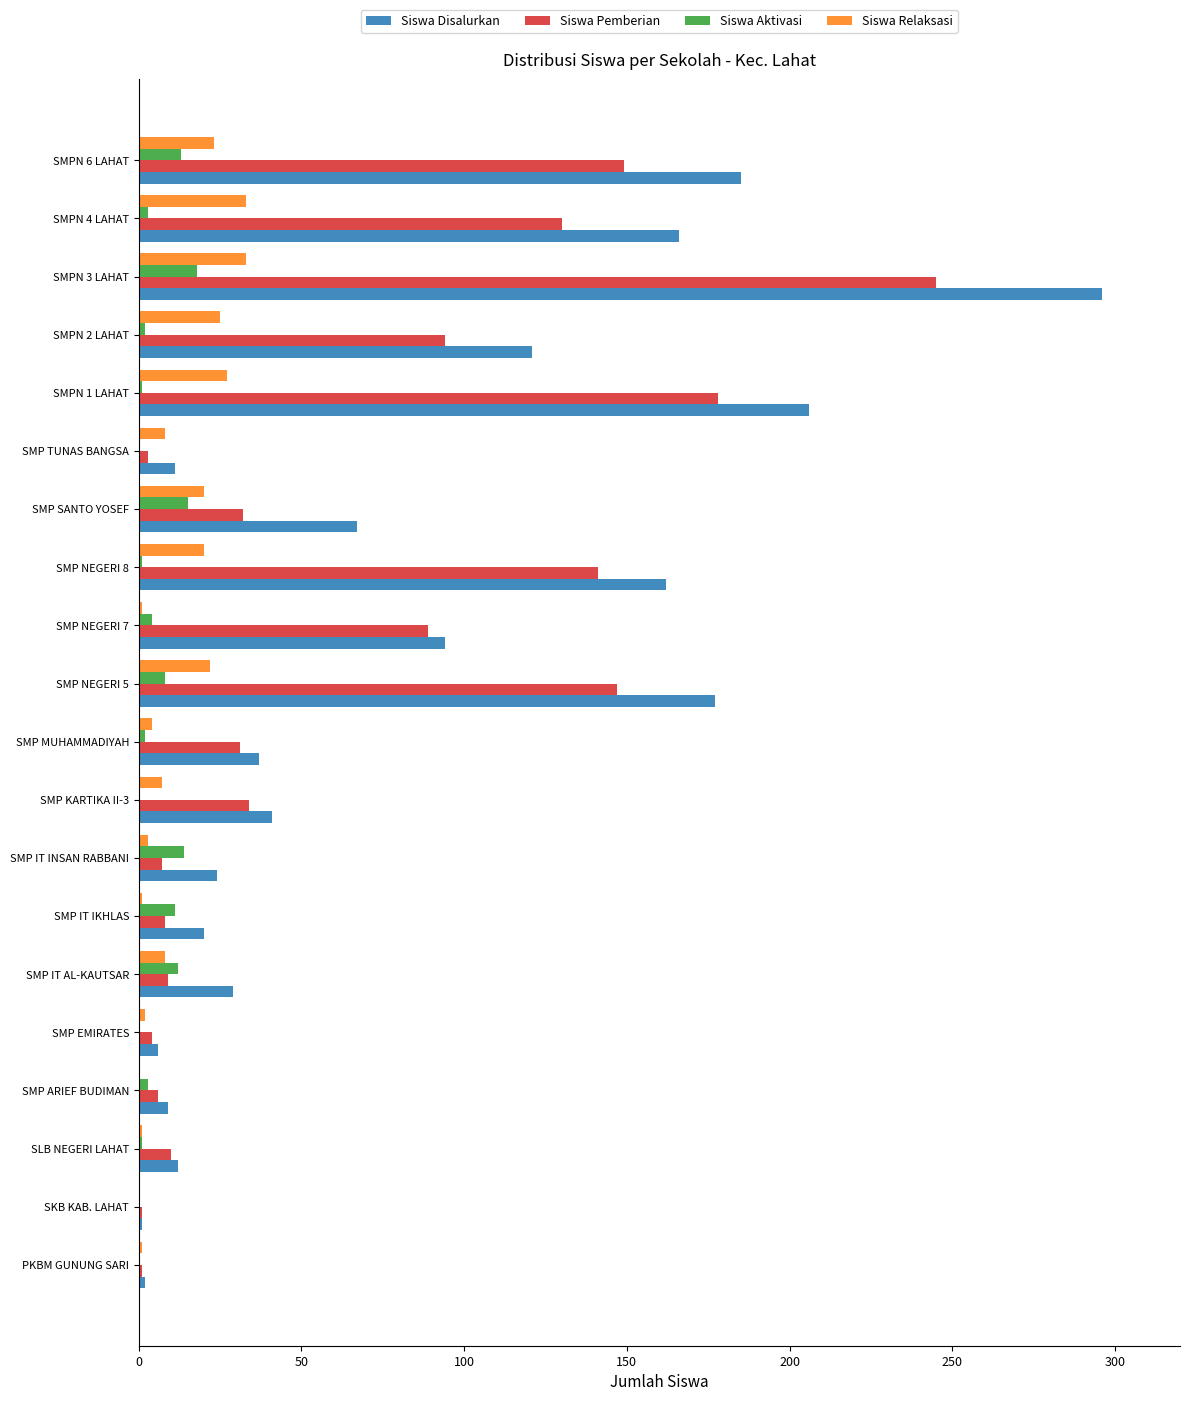

What is the sum of all Siswa Relaksasi values?

239